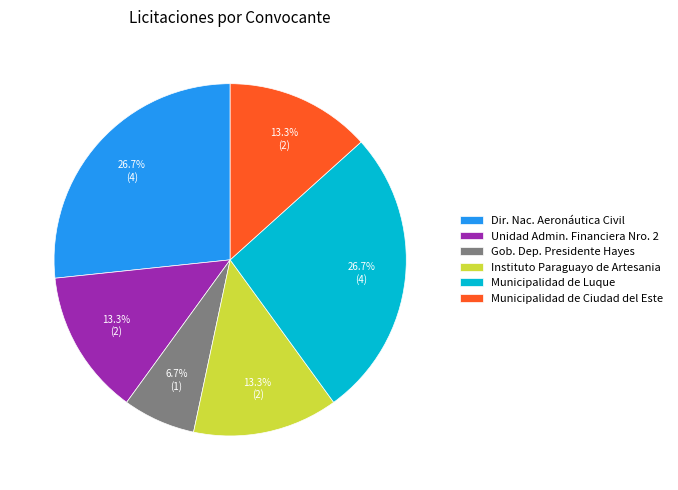

What is the ratio of the value at Municipalidad de Luque to the value at Municipalidad de Ciudad del Este?

2.0